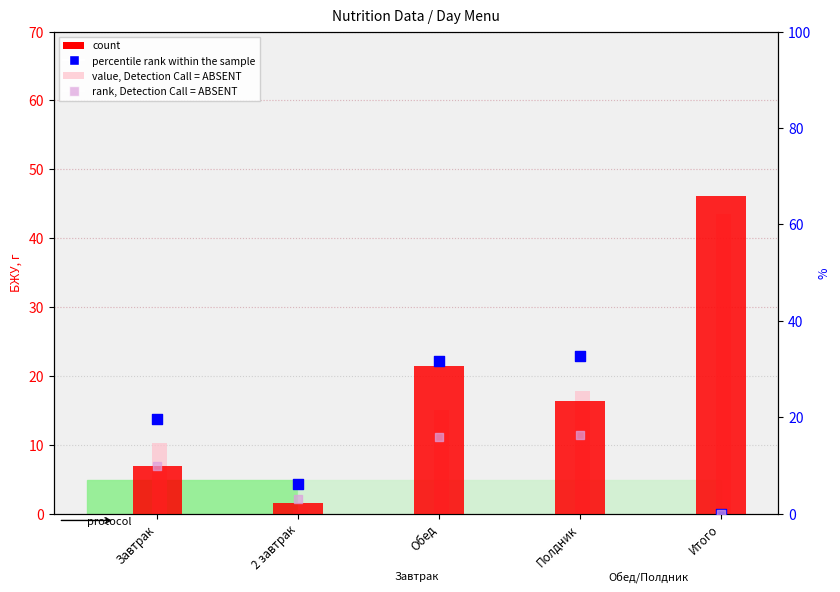

Which series reaches the minimum Y coordinate?

percentile rank within the sample